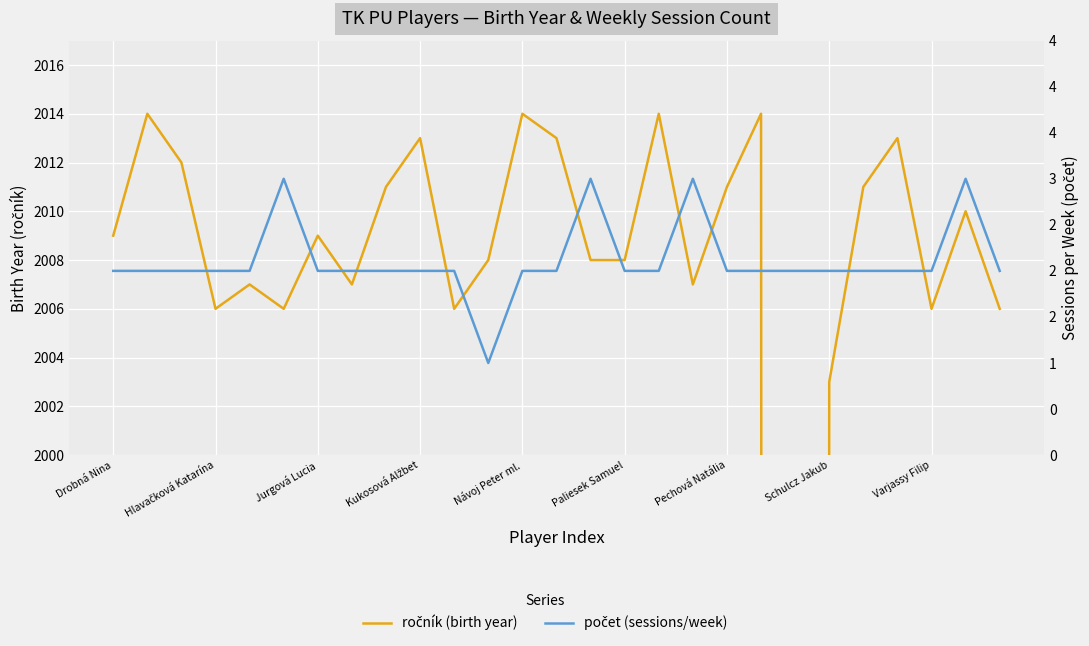

What is the minimum value for počet (sessions/week)?

1